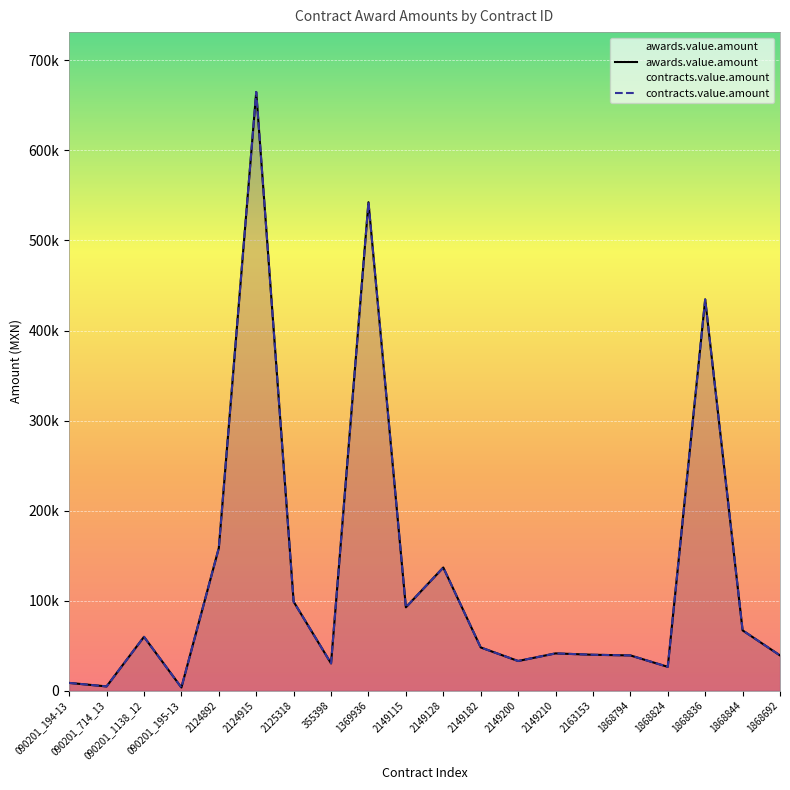

What is the sum of the contracts.value.amount values at 2149200 and 090201_194-13?

41525.4